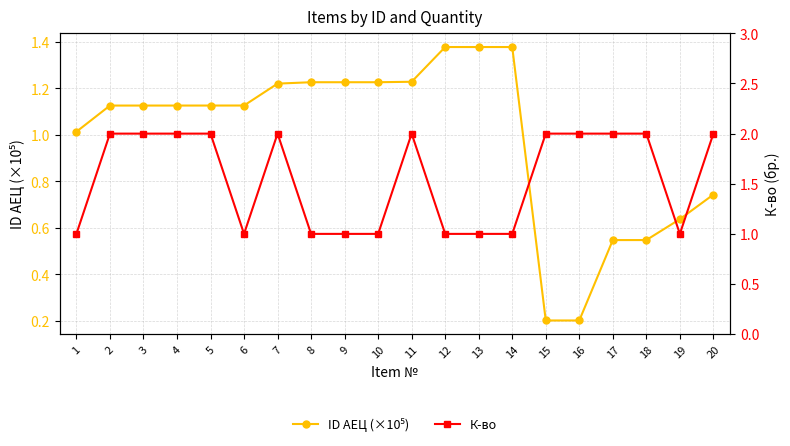

What is the value of the ID АЕЦ (×10⁵) point at the 18th from the left?

0.5